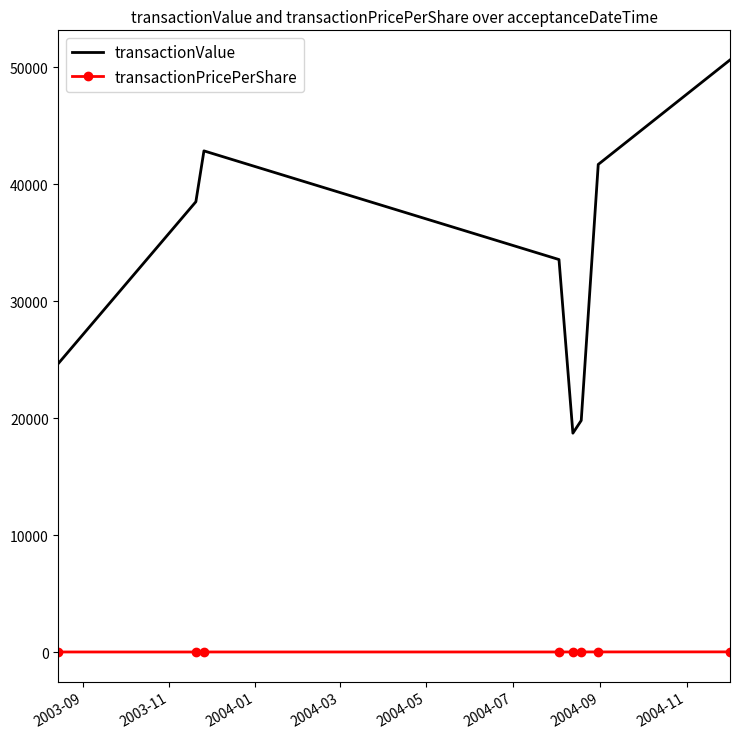

How many values in the transactionPricePerShare series are below 18?

4